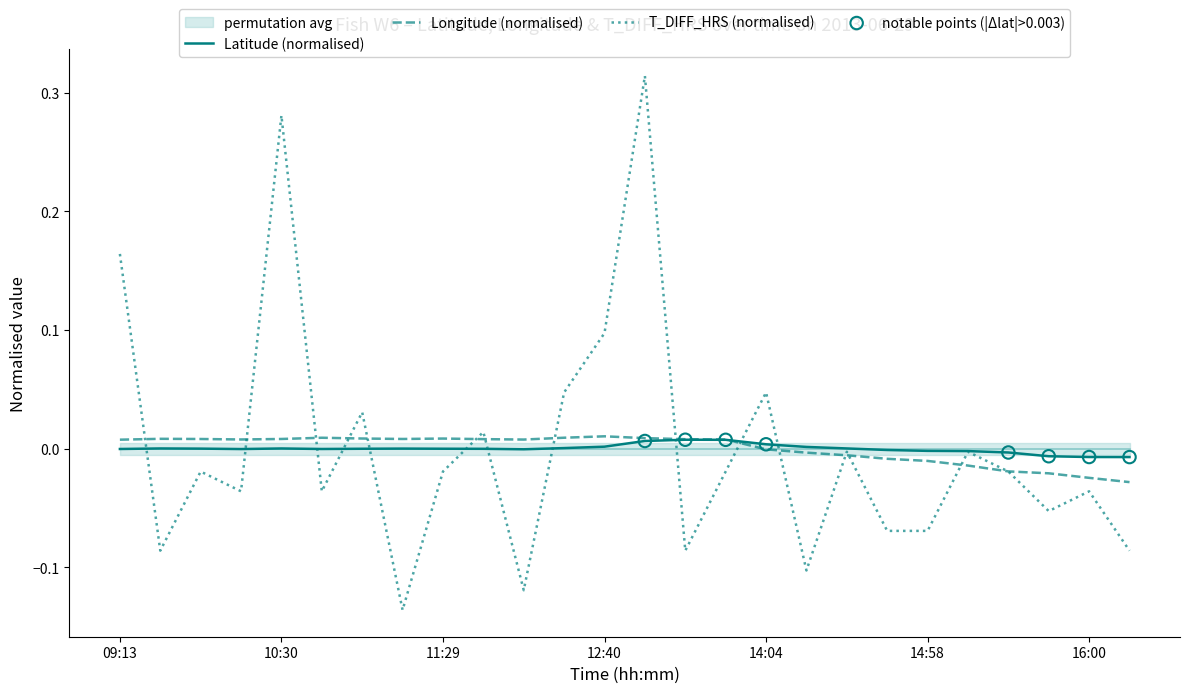

At how many categories does at least one series exceed 0?

19